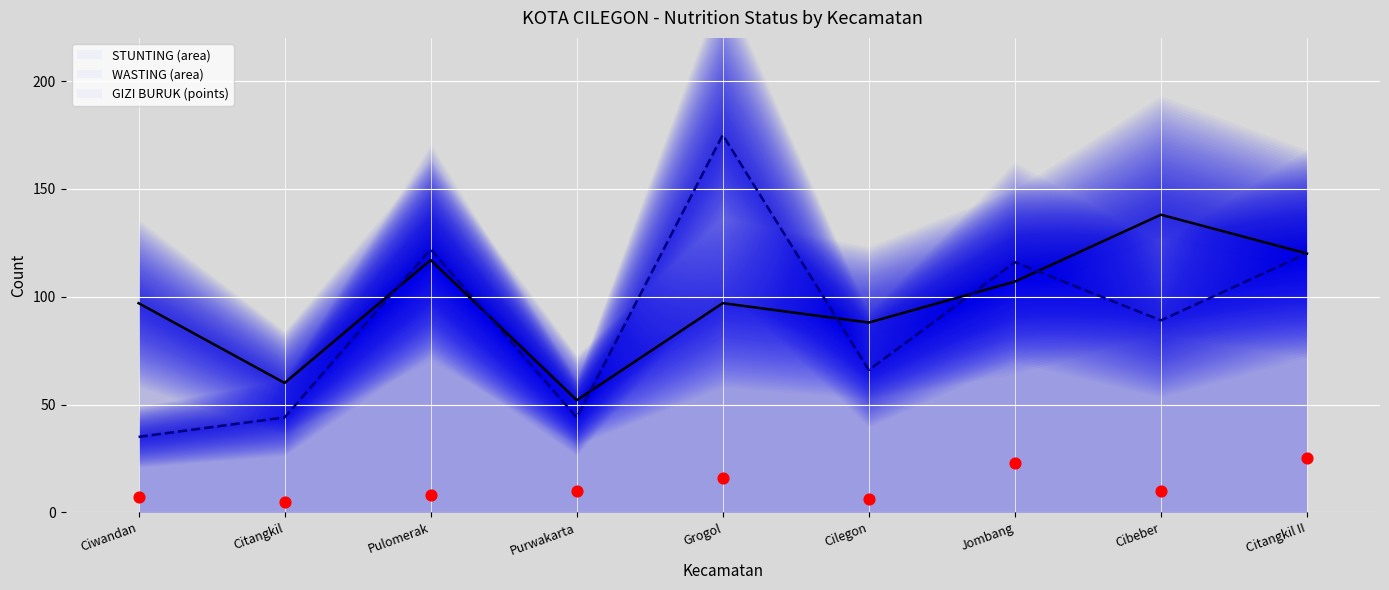

What is the ratio of the value at Citangkil to the value at Cilegon?

0.8